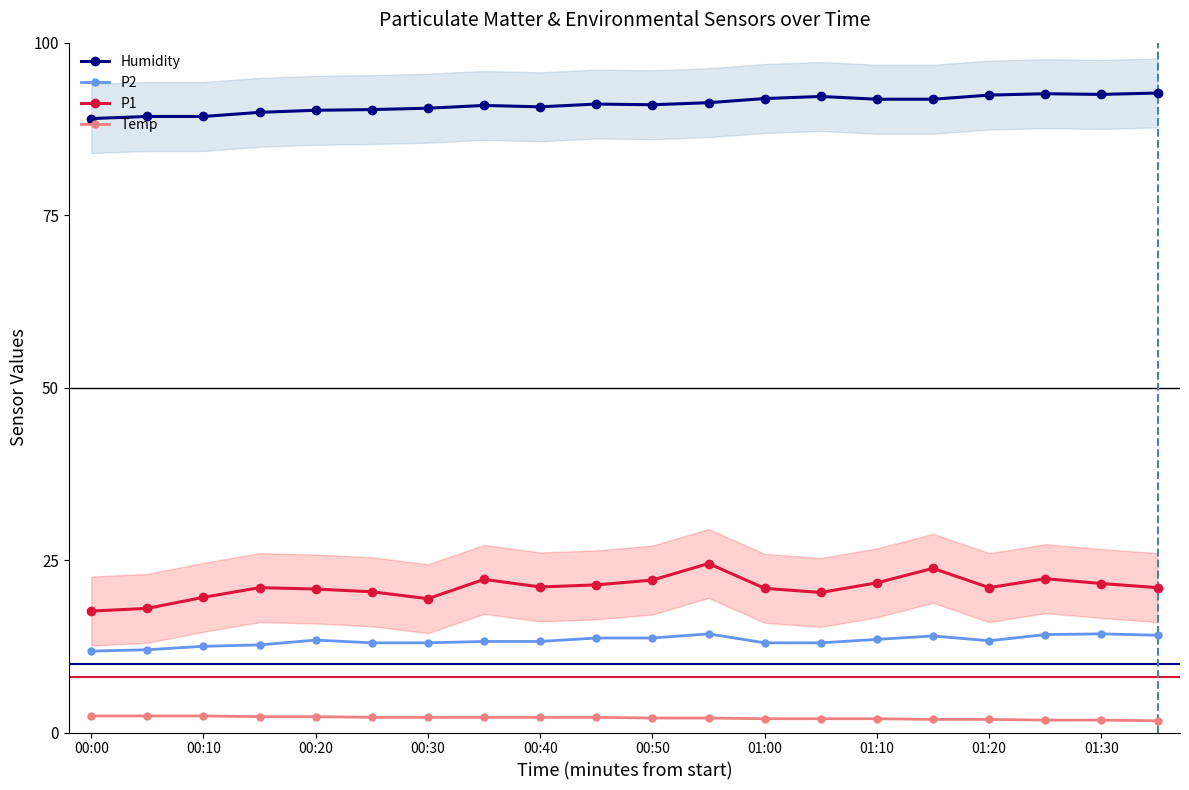

List the series in order of their peak value, lowest first.

Temp, P2, P1, Humidity